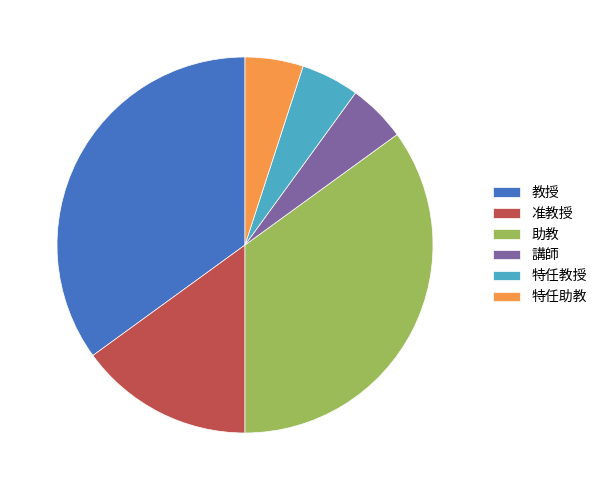

The 教授 slice represents 46% of the pie. True or false?

False